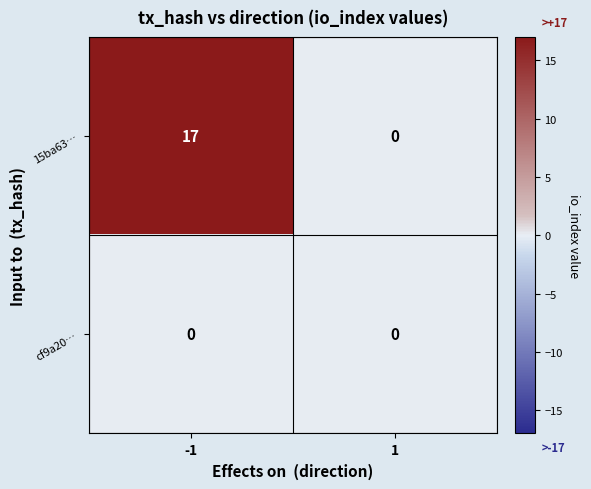

What is the difference between the maximum and minimum values in the 15ba63… series?

17